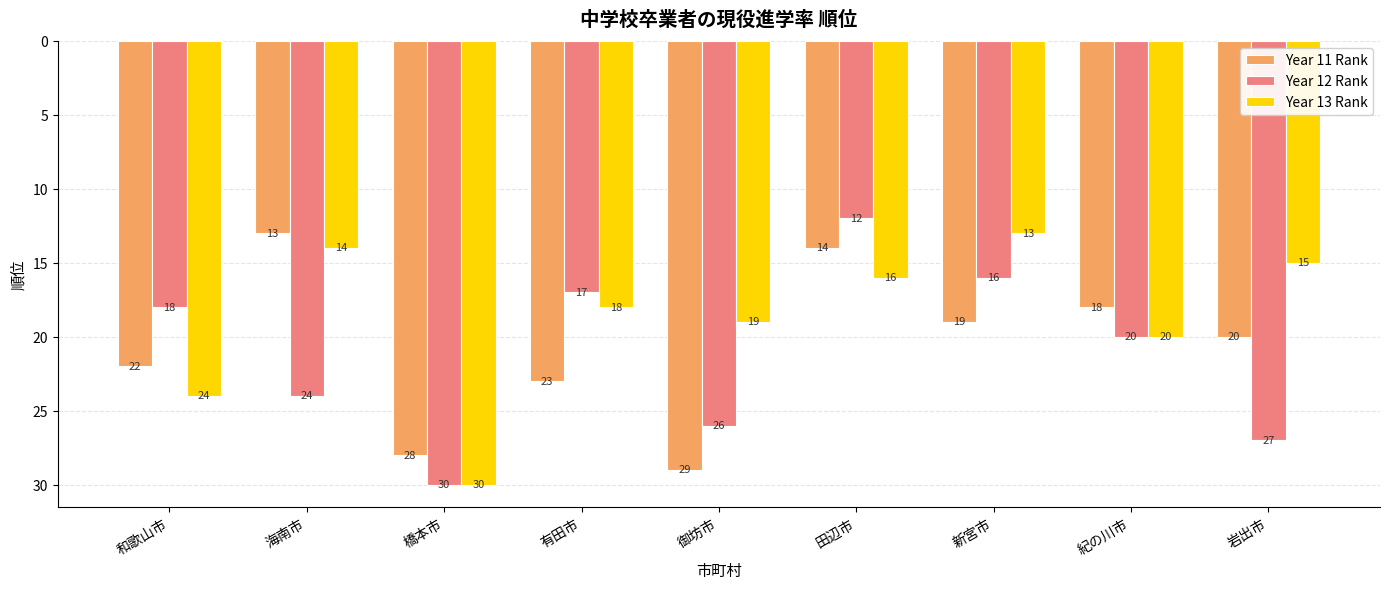

Between 有田市 and 田辺市, which series saw the biggest shift?

Year 11 Rank